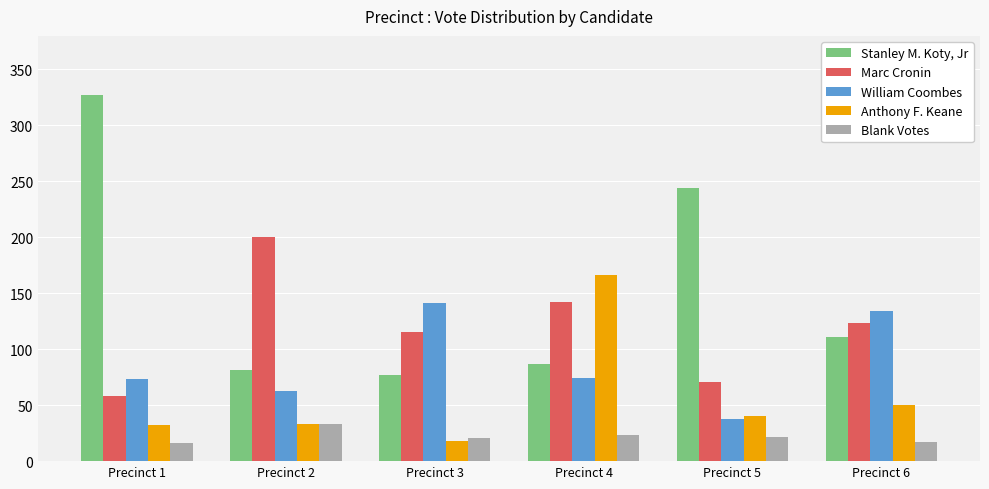

How many categories are shown in the chart?

6